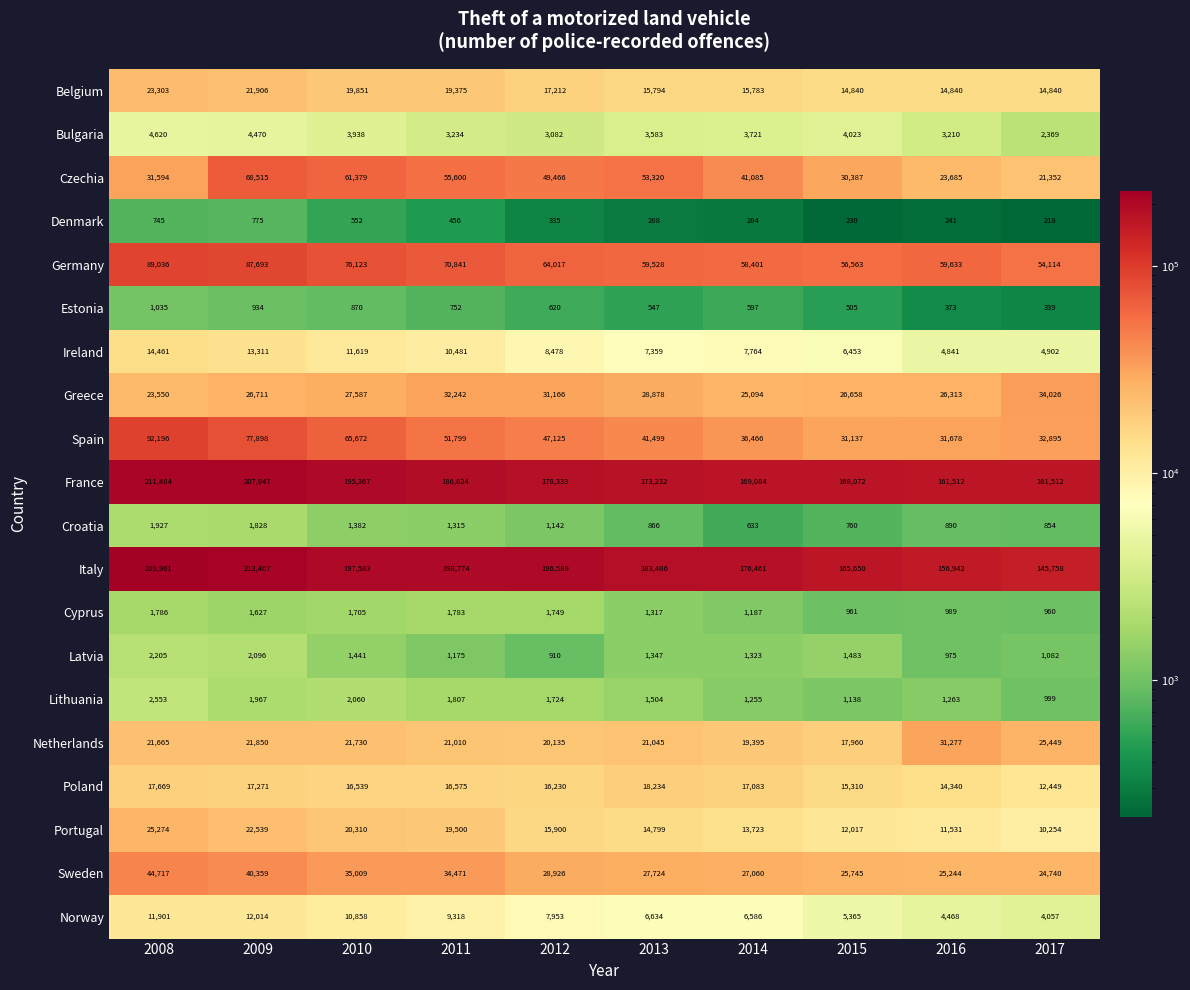

True or false: Cyprus has a value of 2348 at 2010.

False